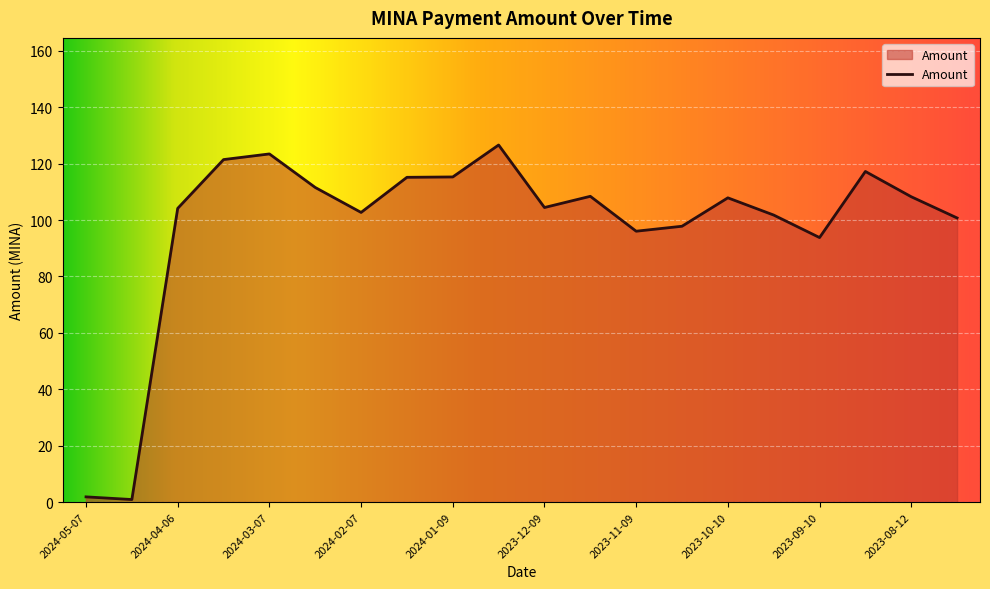

What is the maximum value shown in the chart?

126.6